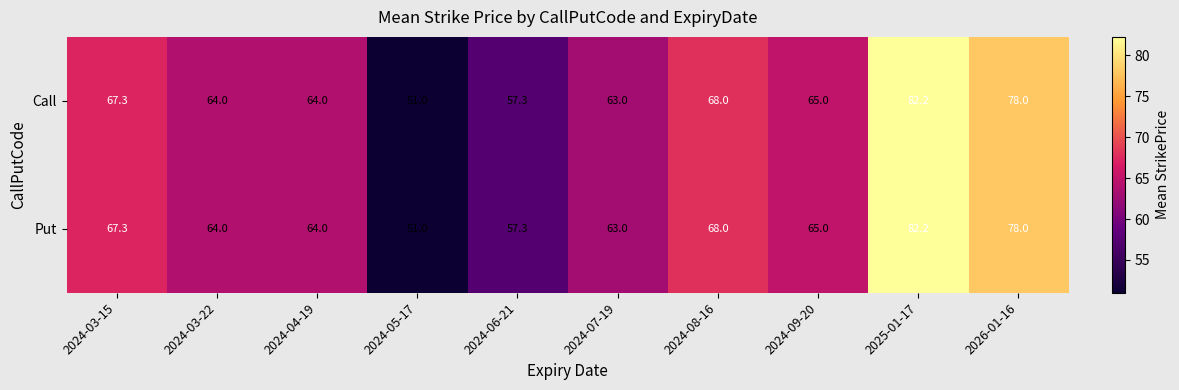

What is the sum of the Put values at 2024-05-17 and 2024-09-20?

116.0